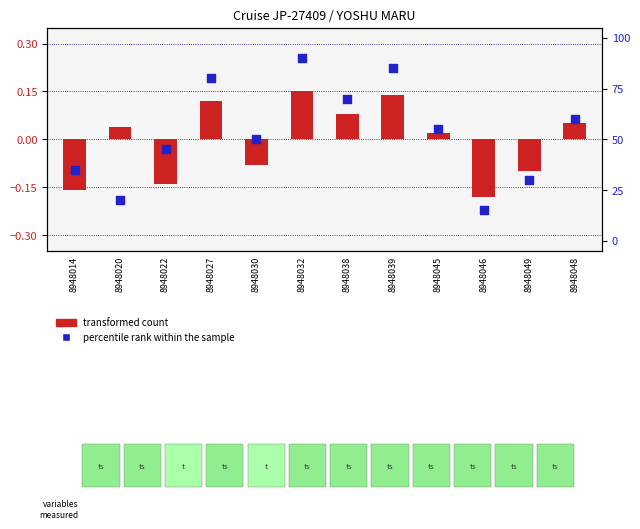

What is the total value across all series at 8948014?

34.8